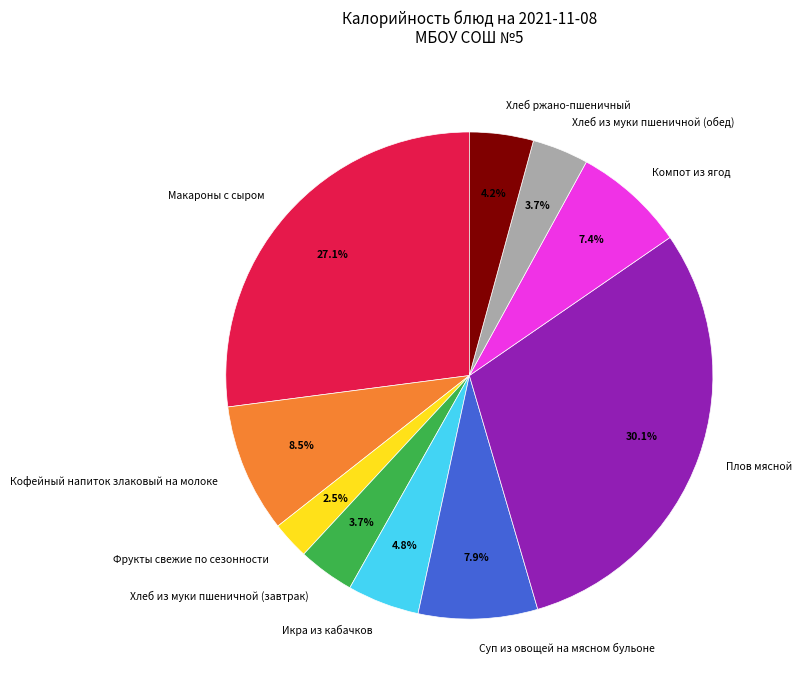

To the nearest percent, what portion does Суп из овощей на мясном бульоне represent?

8%